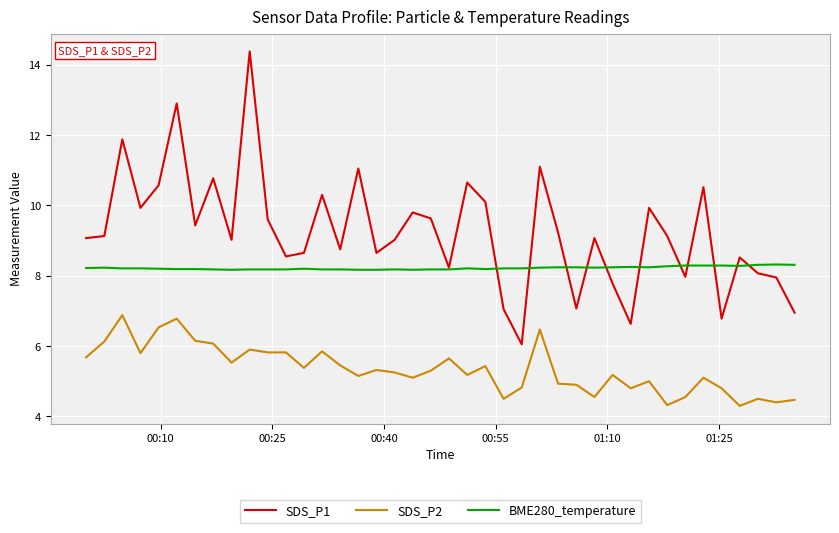

True or false: BME280_temperature and SDS_P1 intersect in this chart.

True